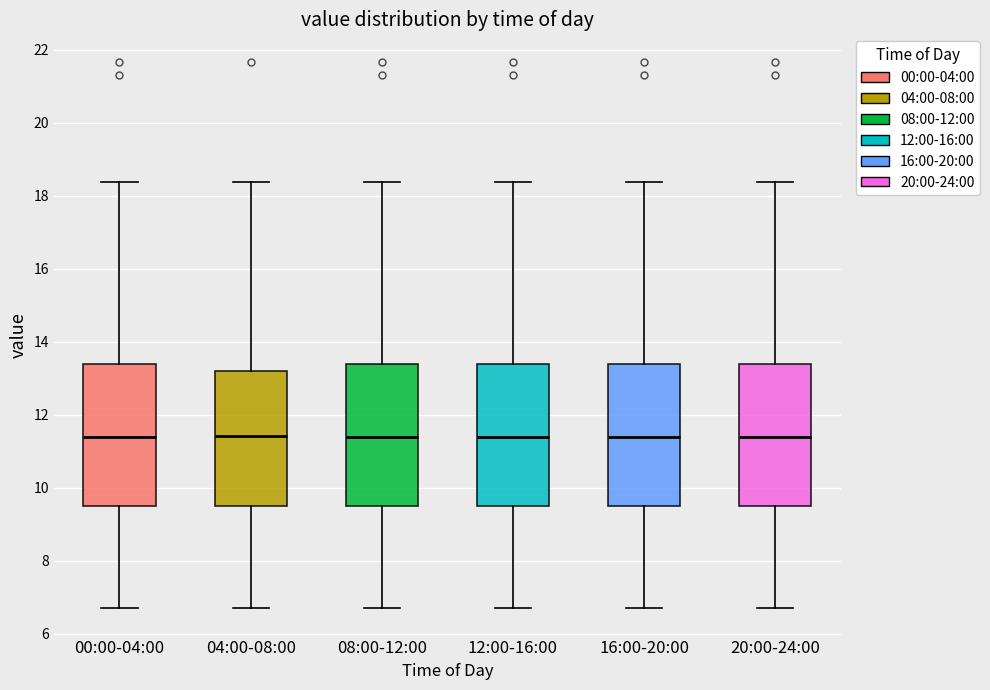

Where does the median line of the box for 08:00-12:00 sit on the y-axis? The values are not printed on the chart, so give them approximately, as read against the axis.

11.4